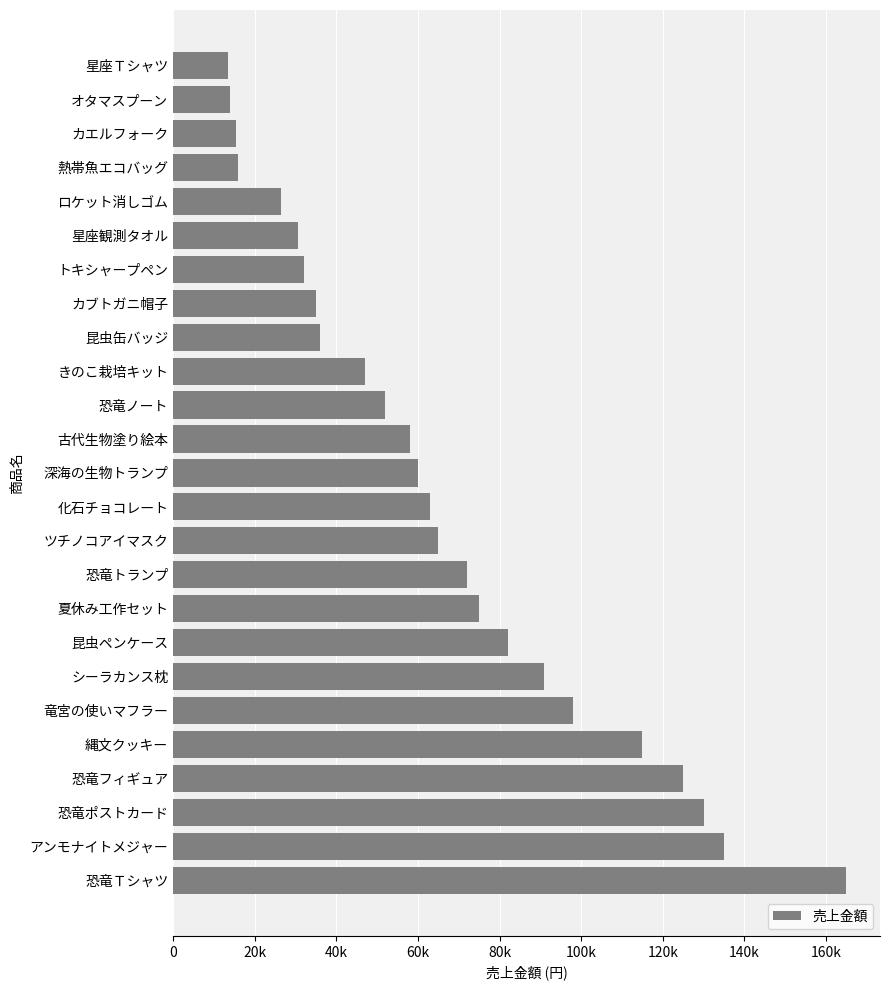

Does the chart contain any negative values?

No